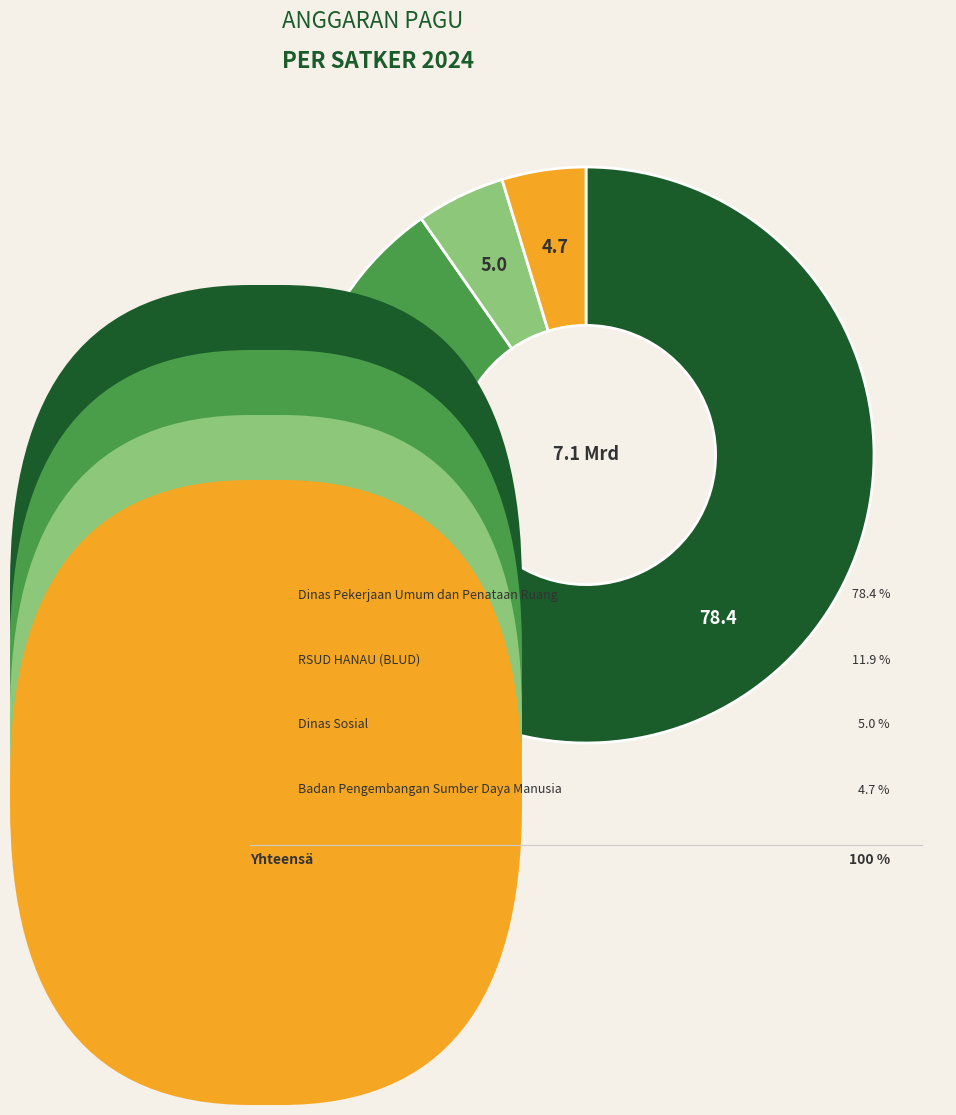

Count the number of slices in the pie.

4